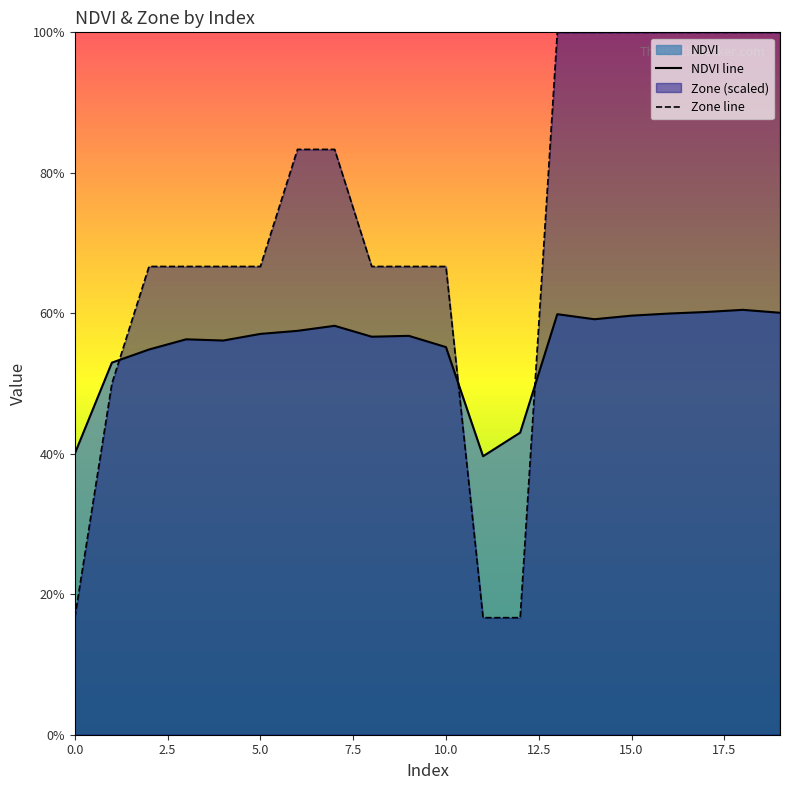

What is the total value across all series at 19?

1.6